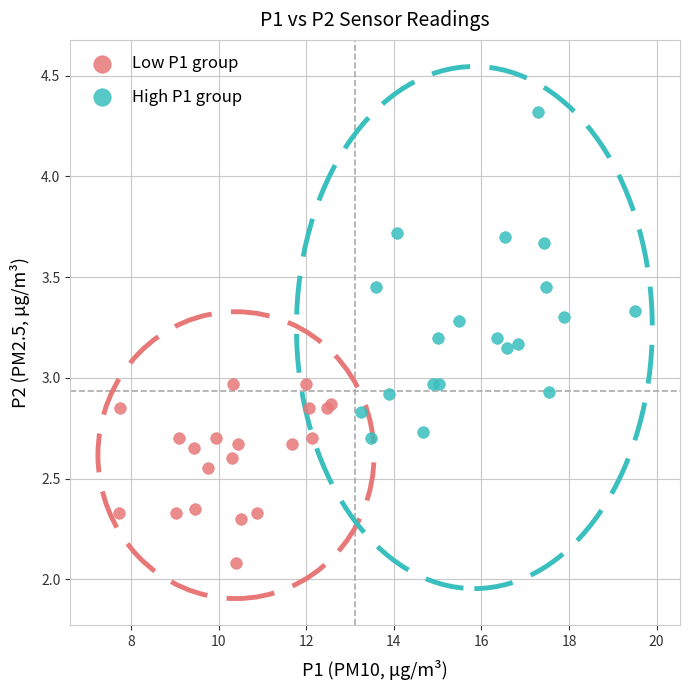

Which series has the widest spread of Y values?

High P1 group